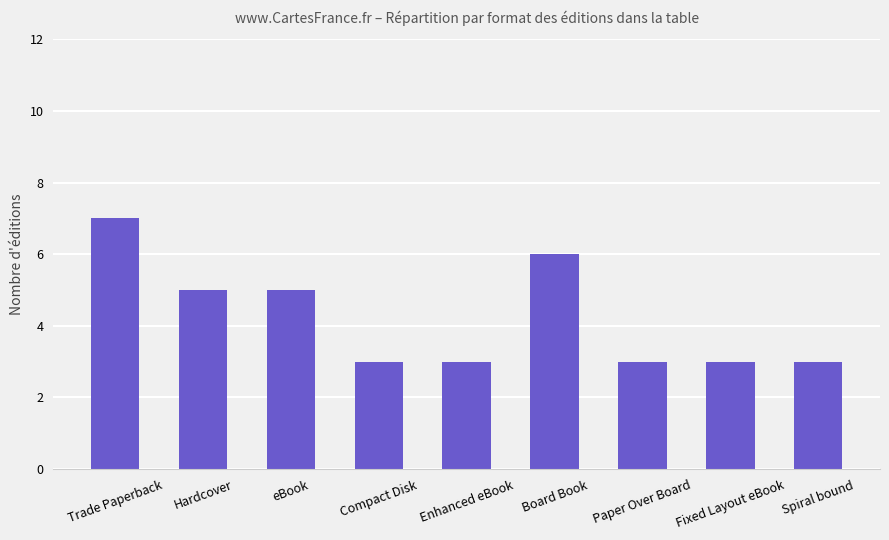

What is the smallest value displayed?

3